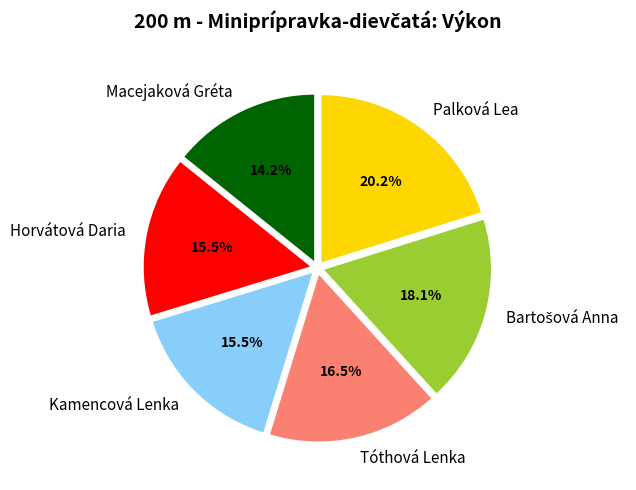

Between Macejaková Gréta and Tóthová Lenka, which is larger?

Tóthová Lenka